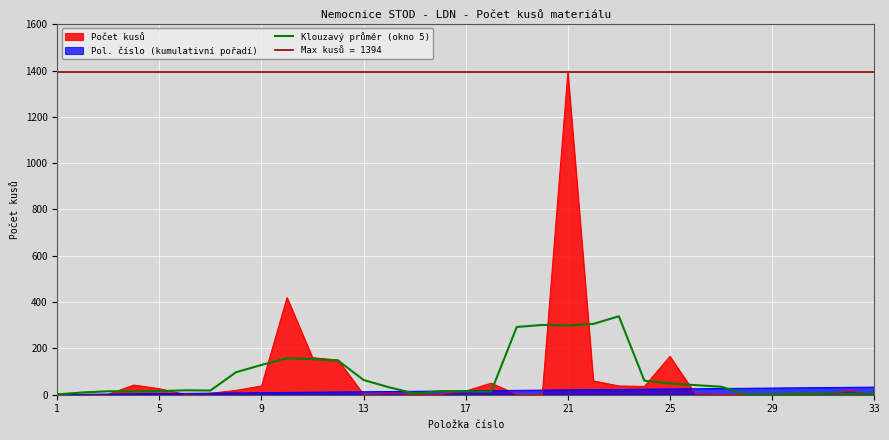

What is the difference between the maximum and minimum values?

337.4